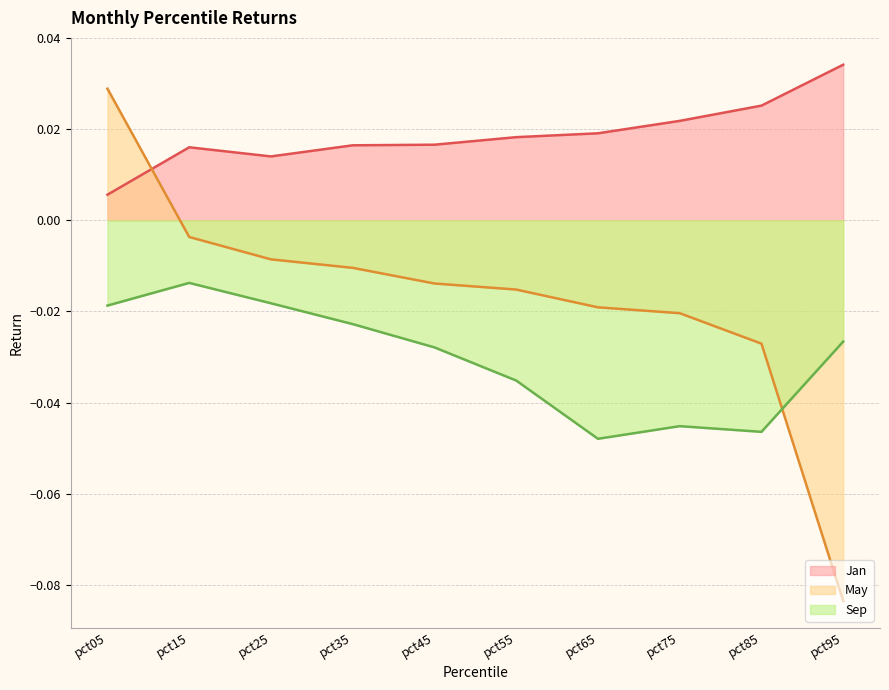

What is the spread (max minus min) of values at pct75?

0.1